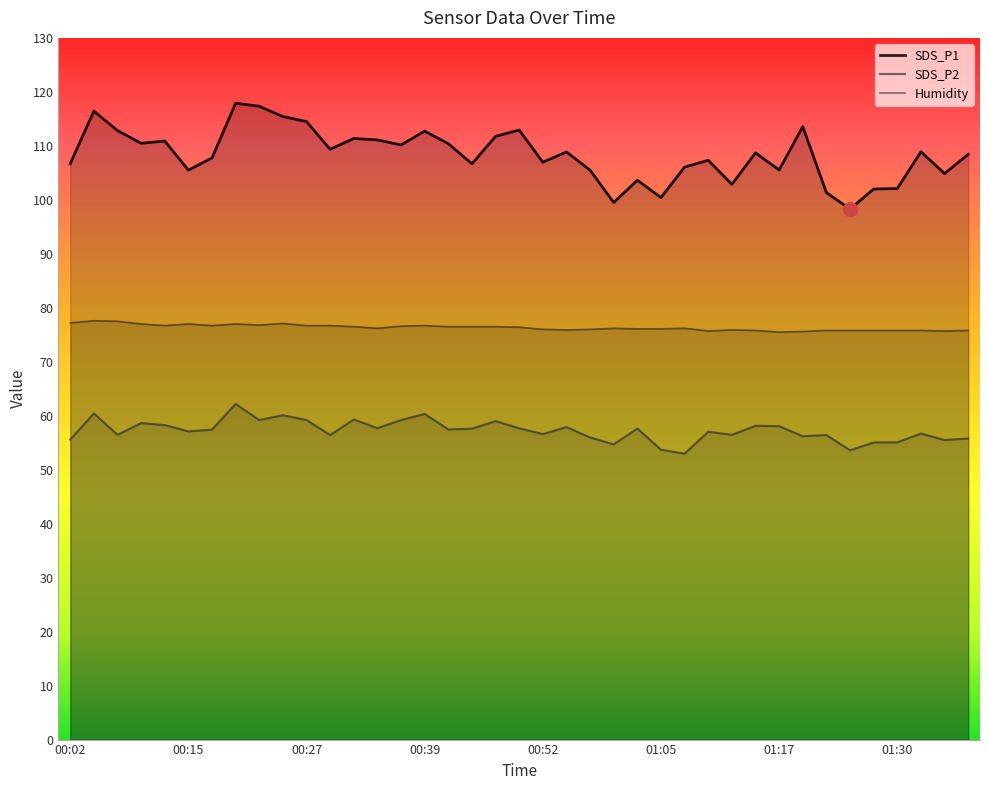

Reading right to left, list all the values displayed in this chart.

SDS_P1: 01:38=108.4	01:35=104.9	01:32=108.9	01:30=102.1	01:28=102.0	01:25=98.3	01:22=101.3	01:20=113.6	01:17=105.5	01:15=108.7	01:12=102.9	01:10=107.3	01:07=106.1	01:05=100.4	01:02=103.6	00:59=99.5	00:57=105.5	00:54=108.9	00:52=107.0	00:49=112.9	00:47=111.8	00:44=106.7	00:42=110.4	00:39=112.7	00:37=110.2	00:34=111.1	00:32=111.4	00:29=109.4	00:27=114.5	00:24=115.4	00:22=117.3	00:20=117.9	00:17=107.8	00:15=105.5	00:12=110.9	00:10=110.5	00:07=112.8	00:05=116.4	00:02=106.7
SDS_P2: 01:38=55.8	01:35=55.5	01:32=56.7	01:30=55.1	01:28=55.0	01:25=53.6	01:22=56.4	01:20=56.2	01:17=58.1	01:15=58.1	01:12=56.5	01:10=57.0	01:07=53.0	01:05=53.7	01:02=57.6	00:59=54.7	00:57=56.0	00:54=57.9	00:52=56.6	00:49=57.7	00:47=59.0	00:44=57.6	00:42=57.5	00:39=60.3	00:37=59.2	00:34=57.7	00:32=59.3	00:29=56.4	00:27=59.2	00:24=60.1	00:22=59.2	00:20=62.2	00:17=57.4	00:15=57.1	00:12=58.3	00:10=58.6	00:07=56.5	00:05=60.4	00:02=55.6
Humidity: 01:38=75.8	01:35=75.7	01:32=75.8	01:30=75.8	01:28=75.8	01:25=75.8	01:22=75.8	01:20=75.6	01:17=75.5	01:15=75.8	01:12=75.9	01:10=75.7	01:07=76.2	01:05=76.1	01:02=76.1	00:59=76.2	00:57=76.0	00:54=75.9	00:52=76.0	00:49=76.4	00:47=76.5	00:44=76.5	00:42=76.5	00:39=76.7	00:37=76.6	00:34=76.2	00:32=76.5	00:29=76.7	00:27=76.7	00:24=77.1	00:22=76.8	00:20=77.0	00:17=76.7	00:15=77.0	00:12=76.7	00:10=77.0	00:07=77.5	00:05=77.6	00:02=77.2